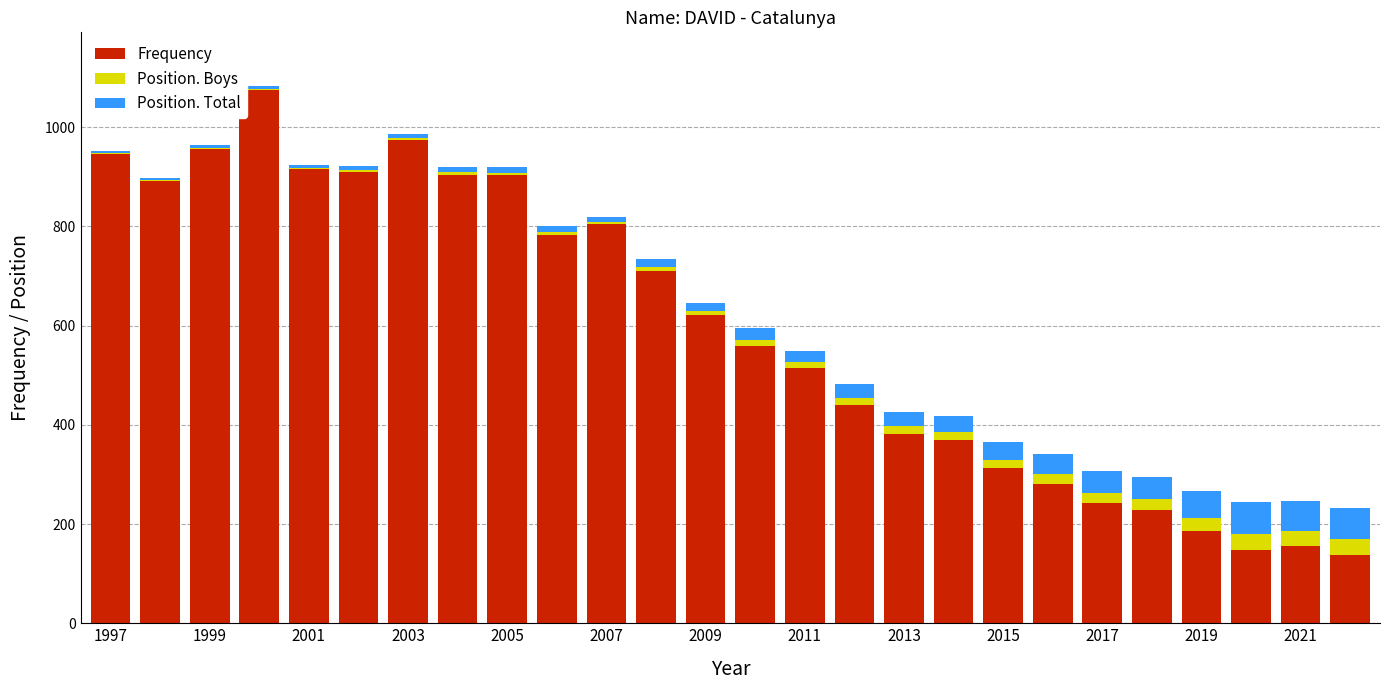

What is the highest value of the Frequency series?

1076